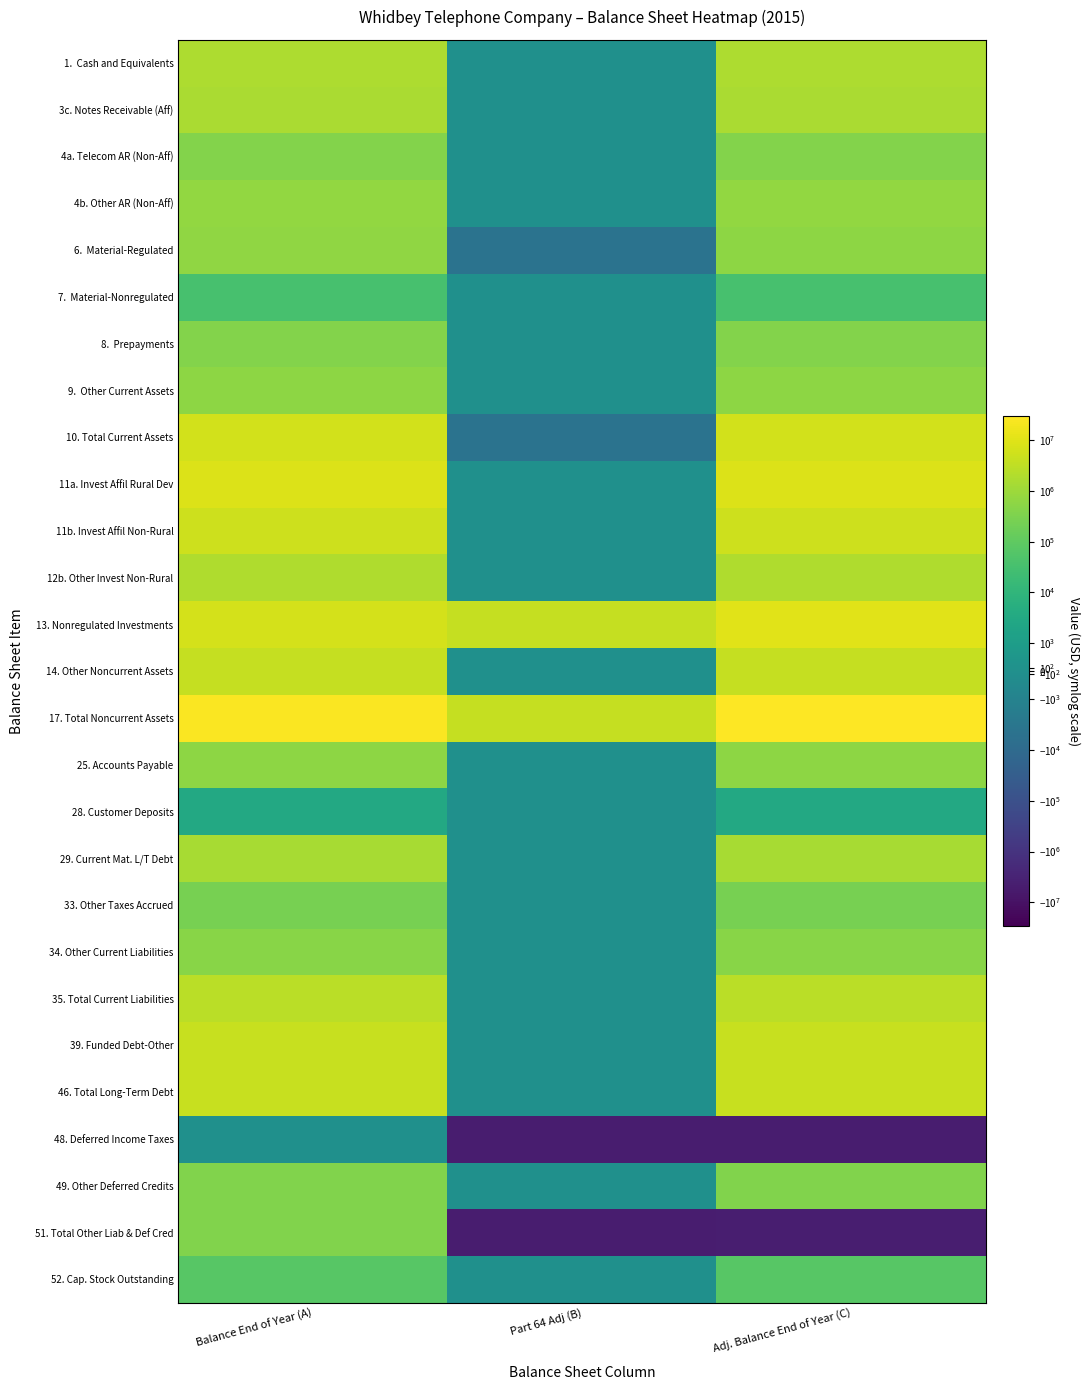

At how many categories does at least one series exceed 25670320?

2